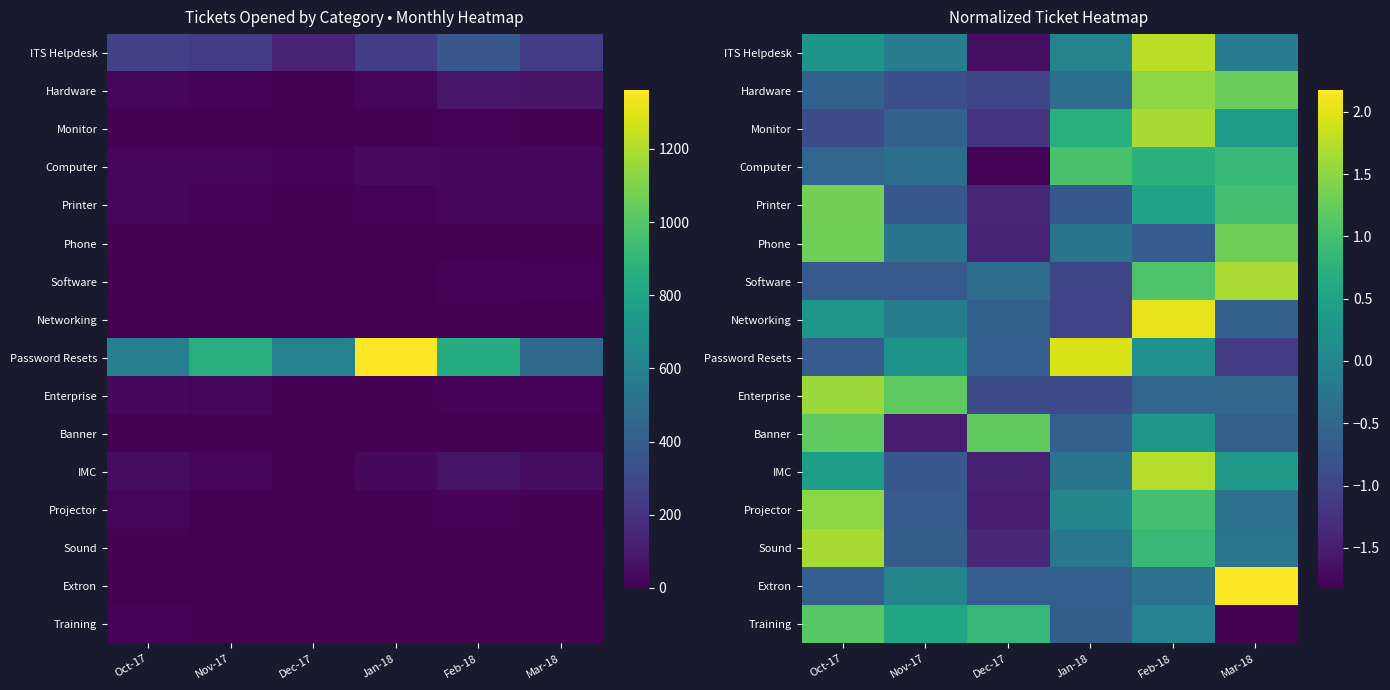

How many values in Networking are below zero?

4